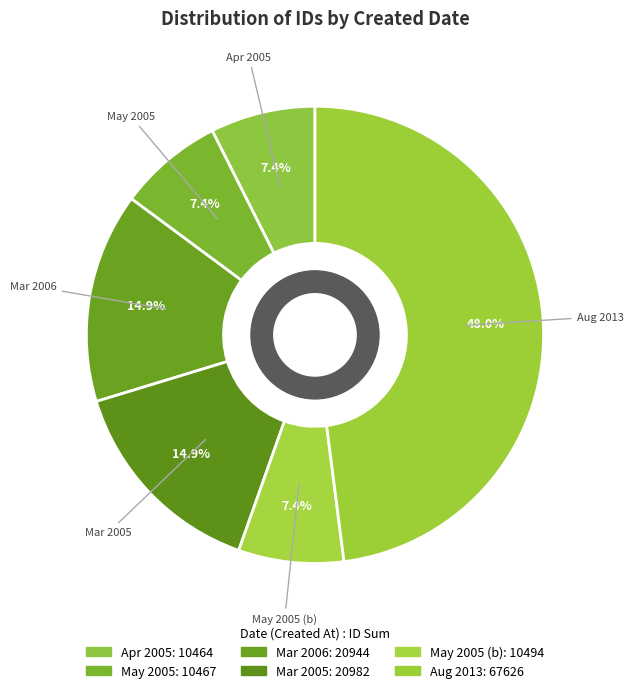

What portion of the pie excludes May 2005 (b)?

92.6%